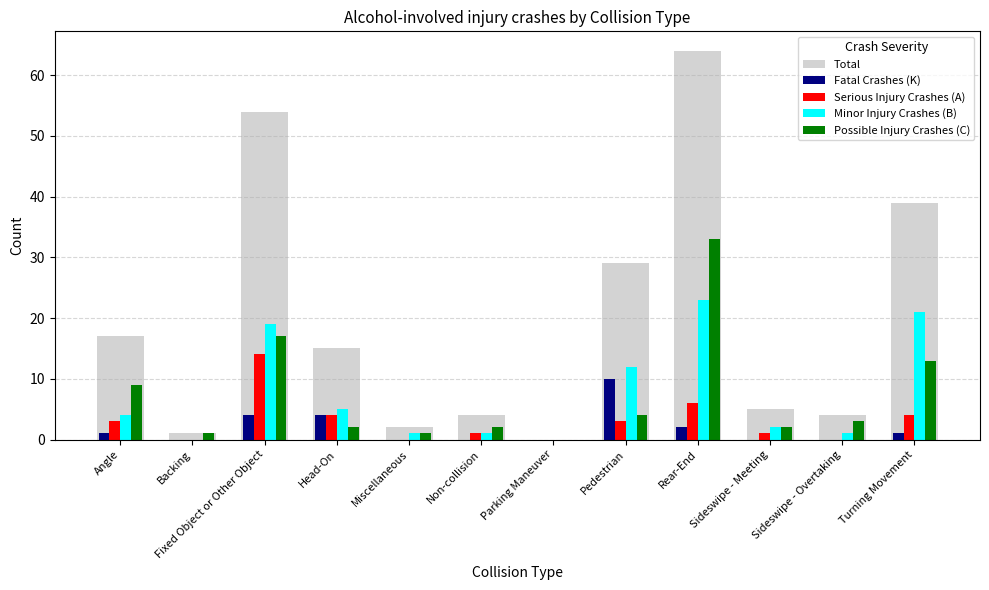

How many series are shown in this chart?

5